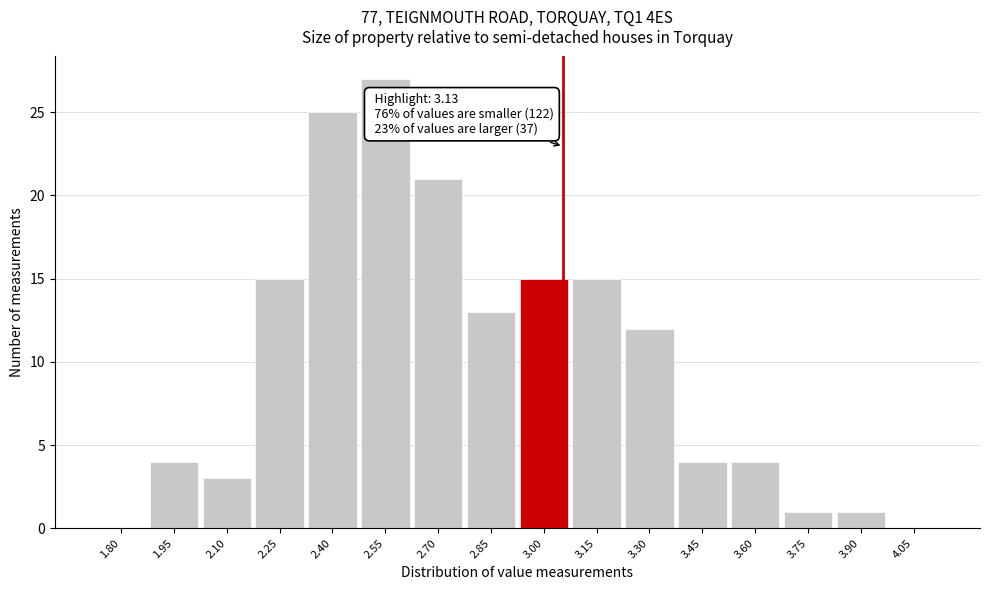

Reading right to left, extract all data points from this chart.

4.05=0	3.90=1	3.75=1	3.60=4	3.45=4	3.30=12	3.15=15	3.00=15	2.85=13	2.70=21	2.55=27	2.40=25	2.25=15	2.10=3	1.95=4	1.80=0